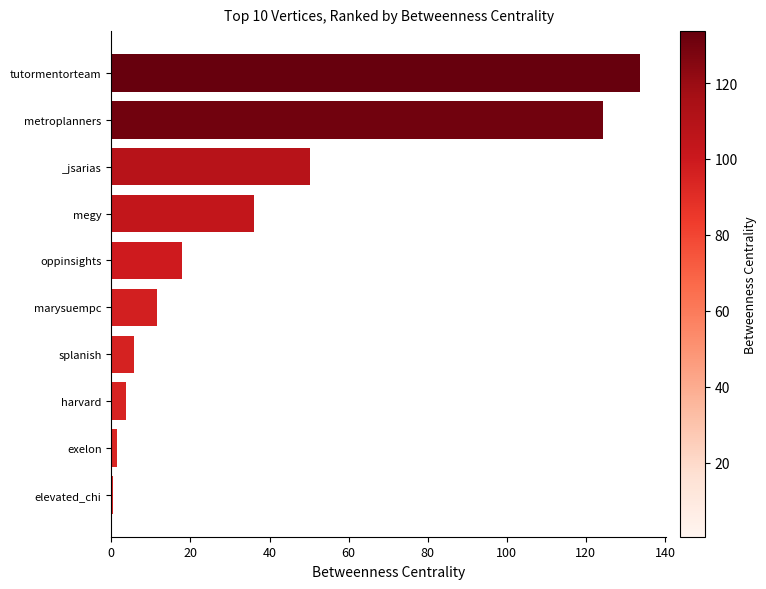

Which has a higher value, marysuempc or tutormentorteam?

tutormentorteam